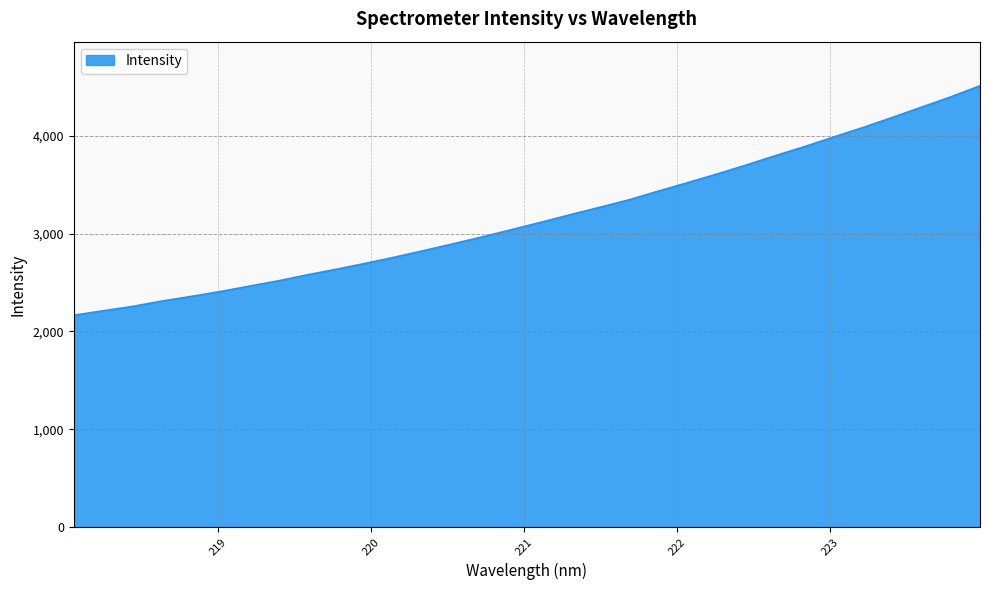

What is the minimum value shown in the chart?

2165.1